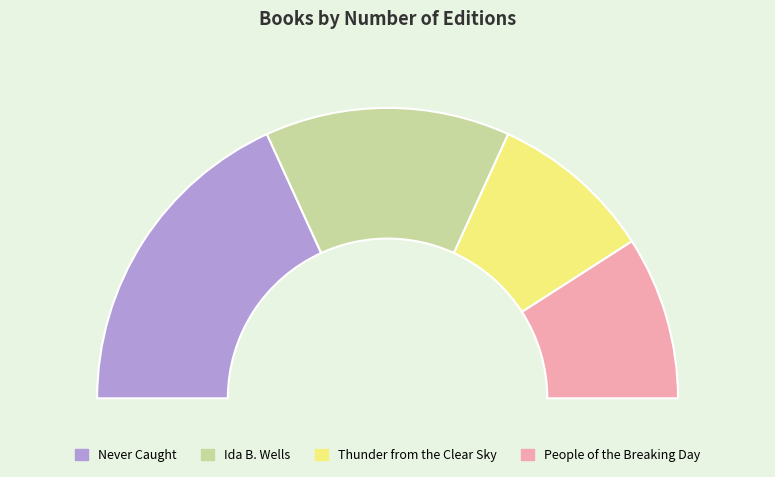

Is there a majority slice in this chart?

No